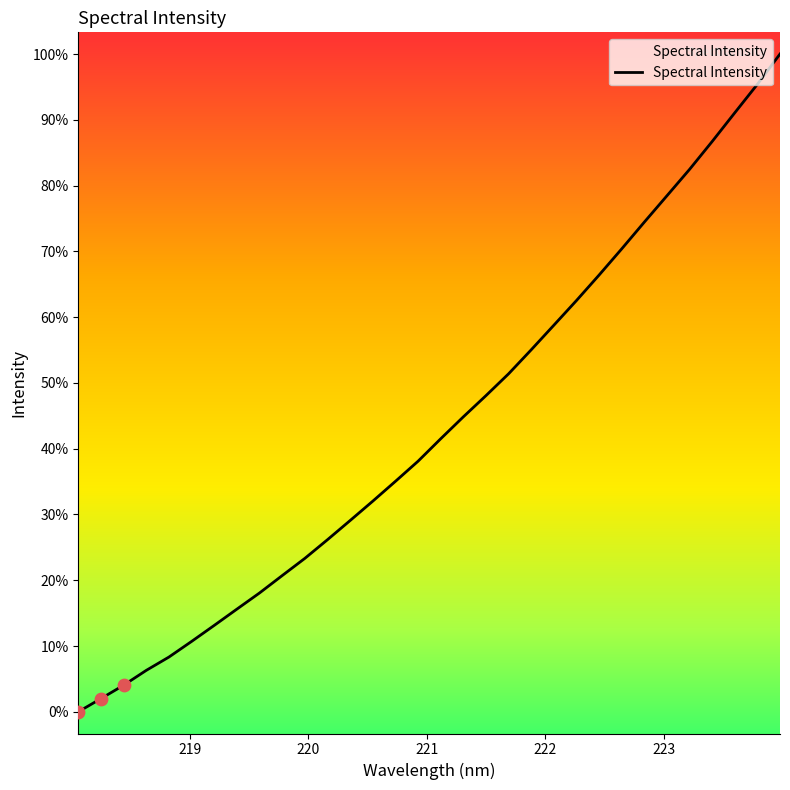

Is this an area chart (filled region under the line)?

Yes